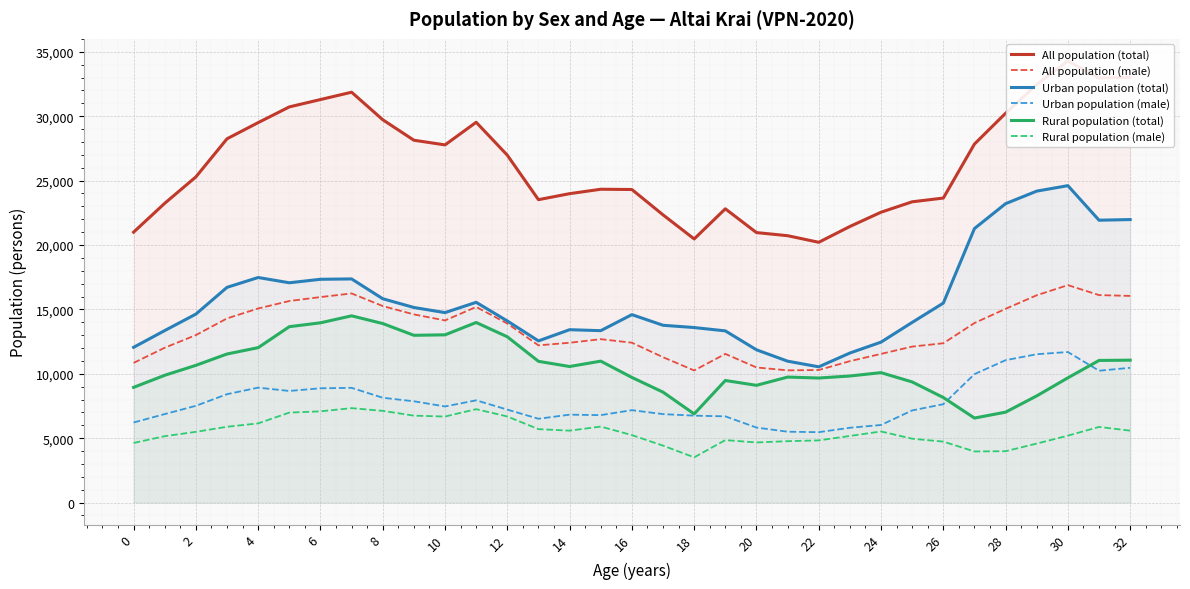

What is the highest value of the All population (male) series?

16884